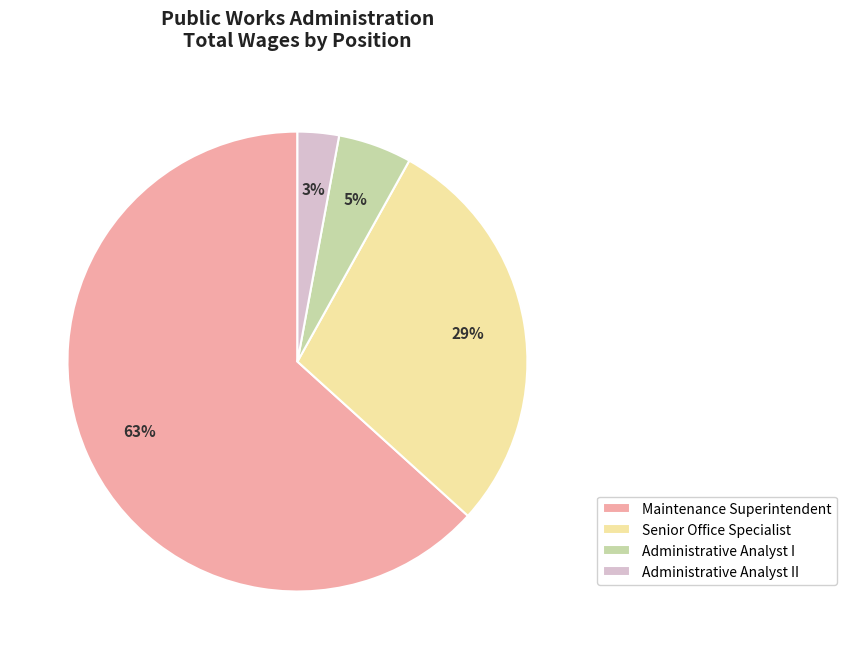

Approximately how many times larger is the value at Administrative Analyst II compared to Senior Office Specialist?

0.1